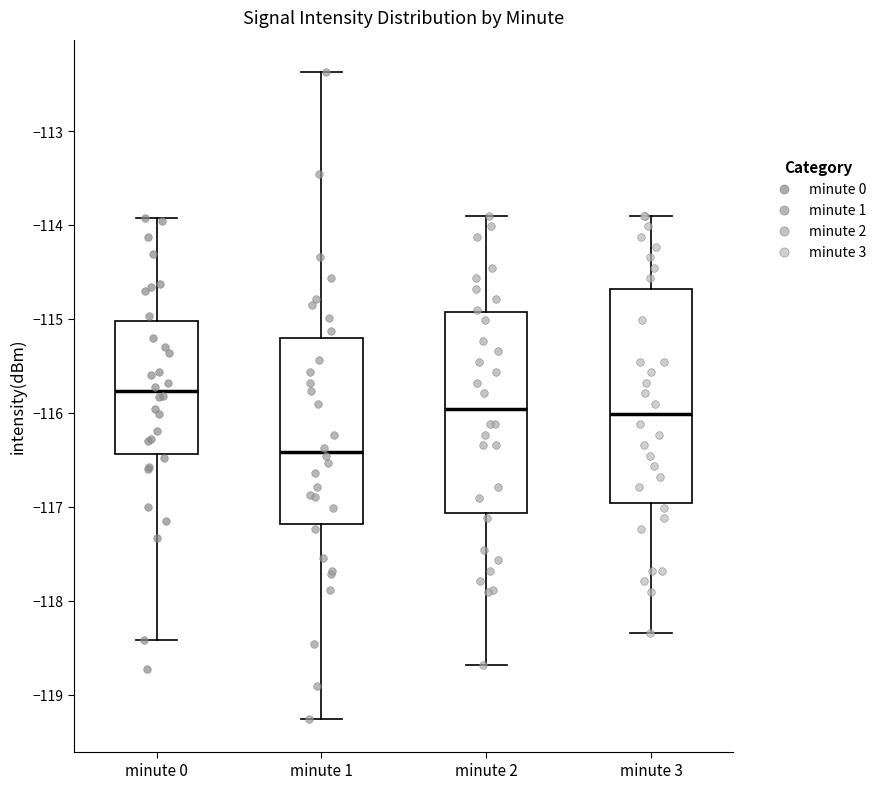

Where does the median line of the box for minute 3 sit on the y-axis? The values are not printed on the chart, so give them approximately, as read against the axis.

-116.0